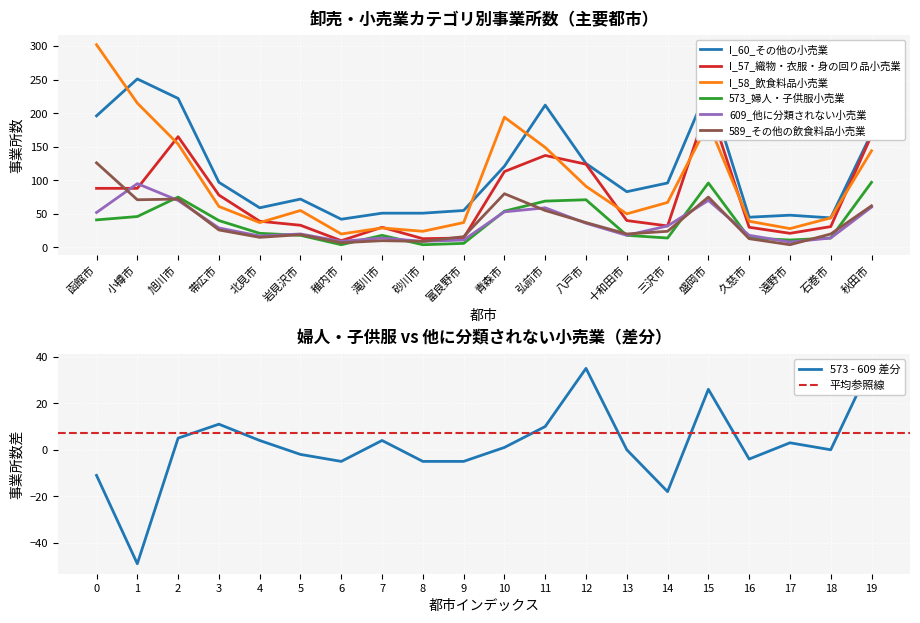

What are all the series names shown in the legend?

I_60_その他の小売業, I_57_織物・衣服・身の回り品小売業, I_58_飲食料品小売業, 573_婦人・子供服小売業, 609_他に分類されない小売業, 589_その他の飲食料品小売業